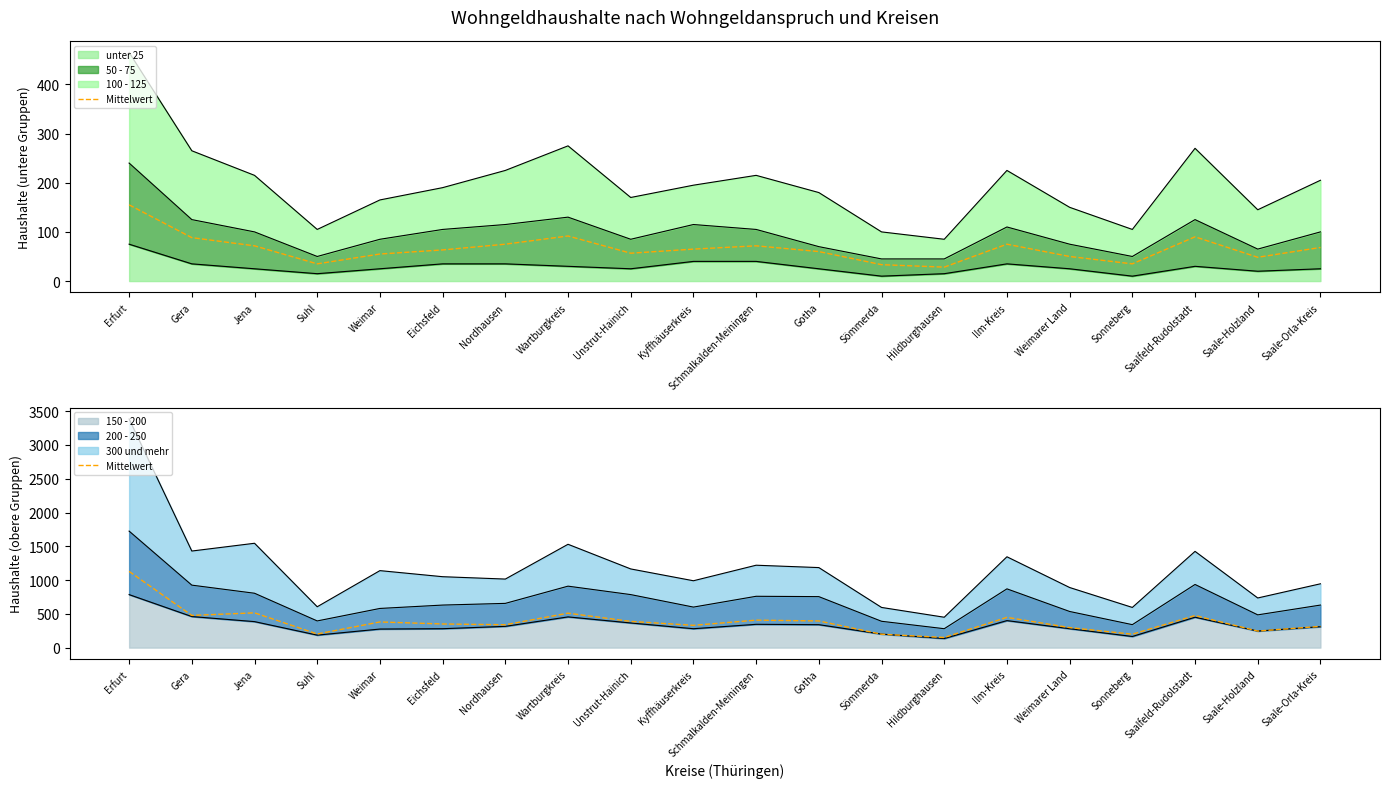

List the labels in order of value, largest first.

Erfurt, Jena, Wartburgkreis, Gera, Saalfeld-Rudolstadt, Ilm-Kreis, Schmalkalden-Meiningen, Gotha, Unstrut-Hainich, Weimar, Eichsfeld, Nordhausen, Kyffhäuserkreis, Saale-Orla-Kreis, Weimarer Land, Saale-Holzland, Suhl, Sömmerda, Sonneberg, Hildburghausen